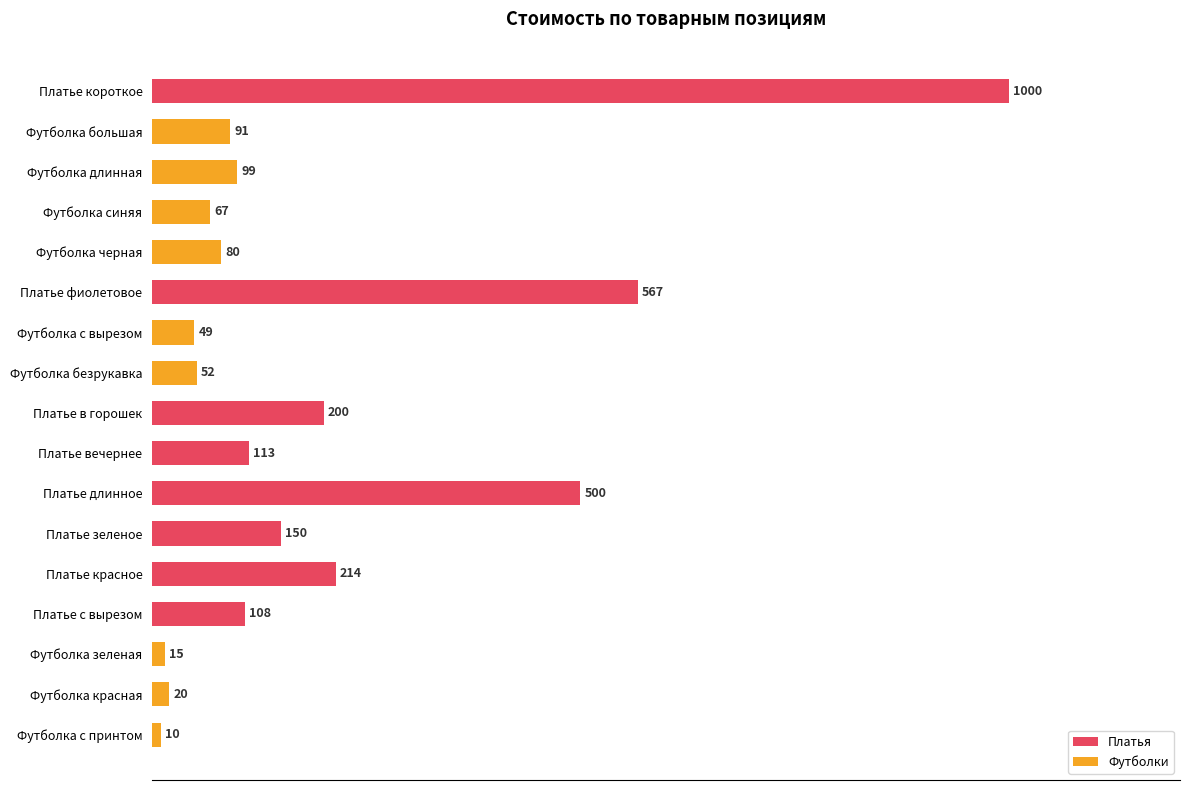

At which label is the value closest to 505?

Платье длинное